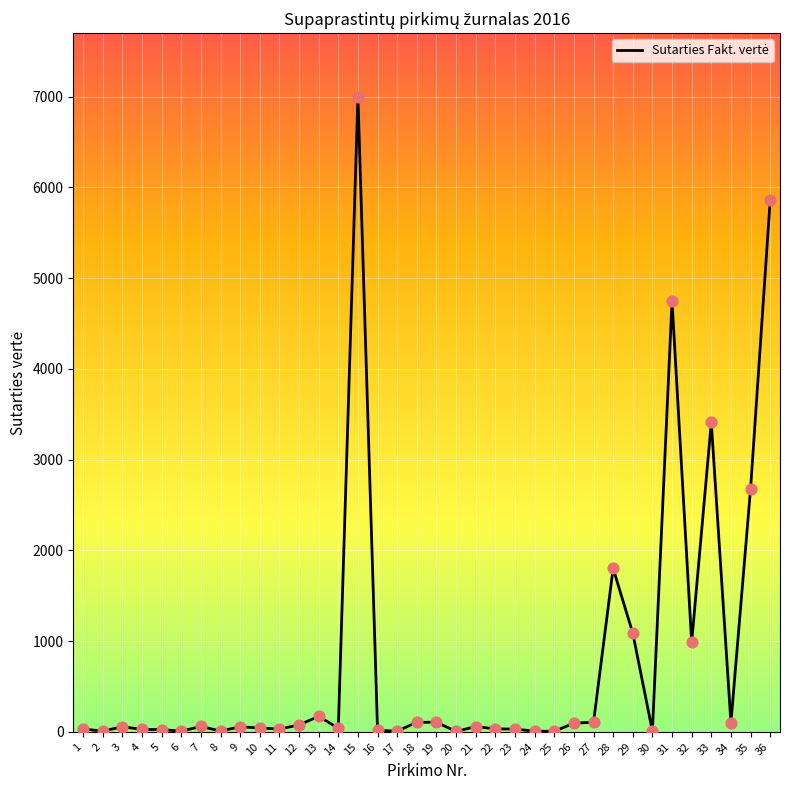

What is the change in value from 20 to 24?

+3.3